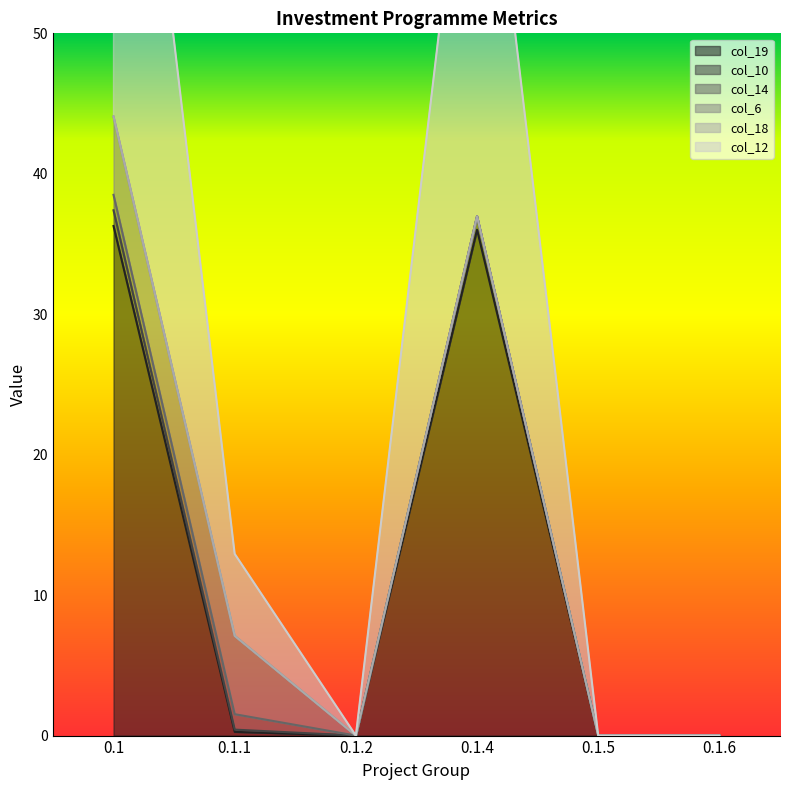

What is the highest value of the col_19 series?

36.3